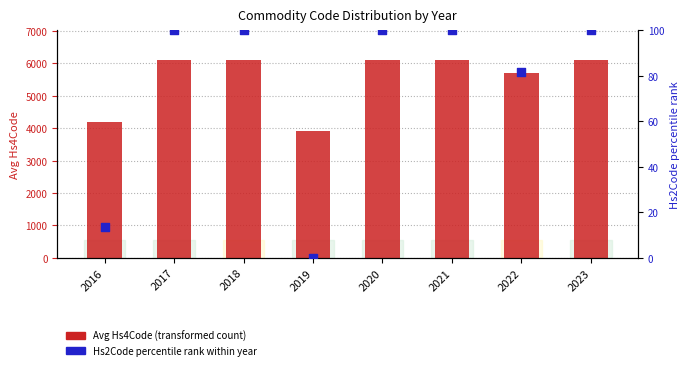

Which series reaches the minimum Y coordinate?

Hs2Code percentile rank